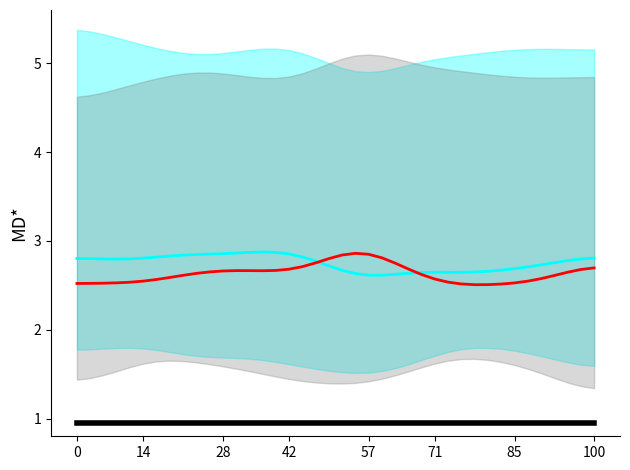

Does the chart have visible grid lines?

No